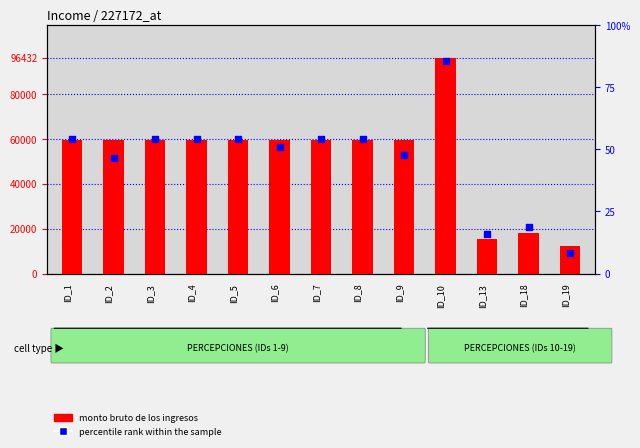

At which category is the sum across all series the highest?

ID_10